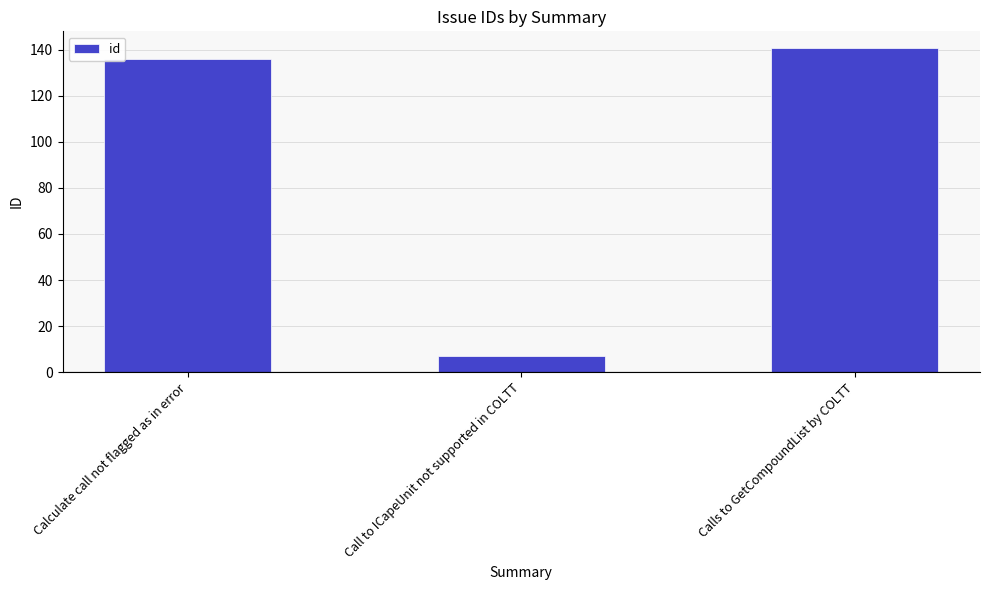

The value at Calculate call not flagged as in error is 223. True or false?

False